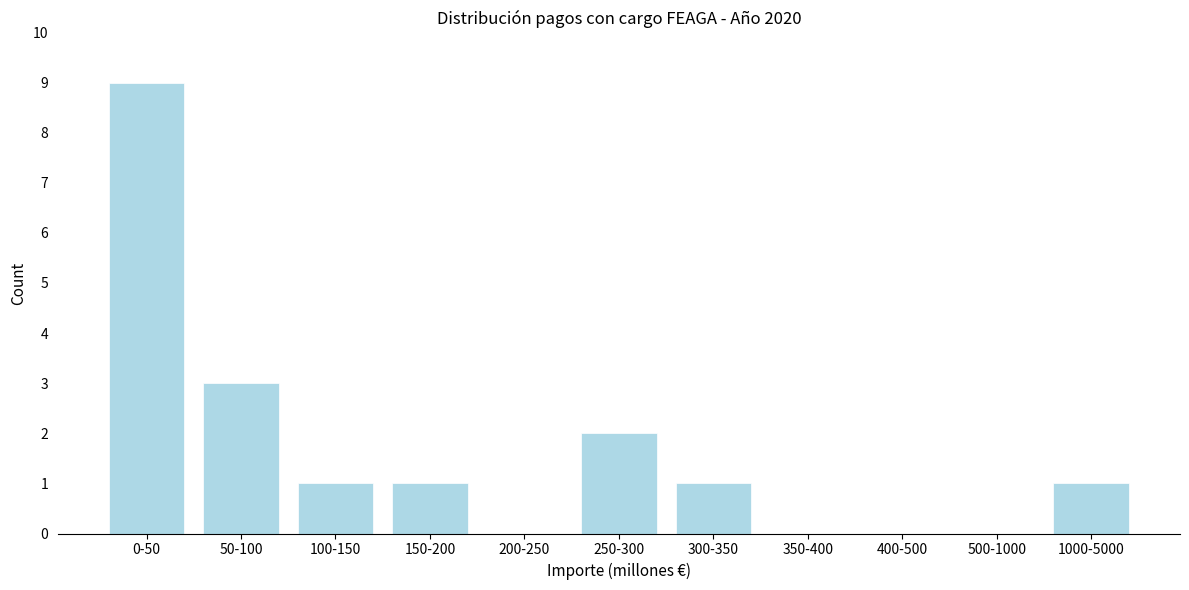

Reading left to right, transcribe all the data shown in this chart.

0-50=9	50-100=3	100-150=1	150-200=1	200-250=0	250-300=2	300-350=1	350-400=0	400-500=0	500-1000=0	1000-5000=1